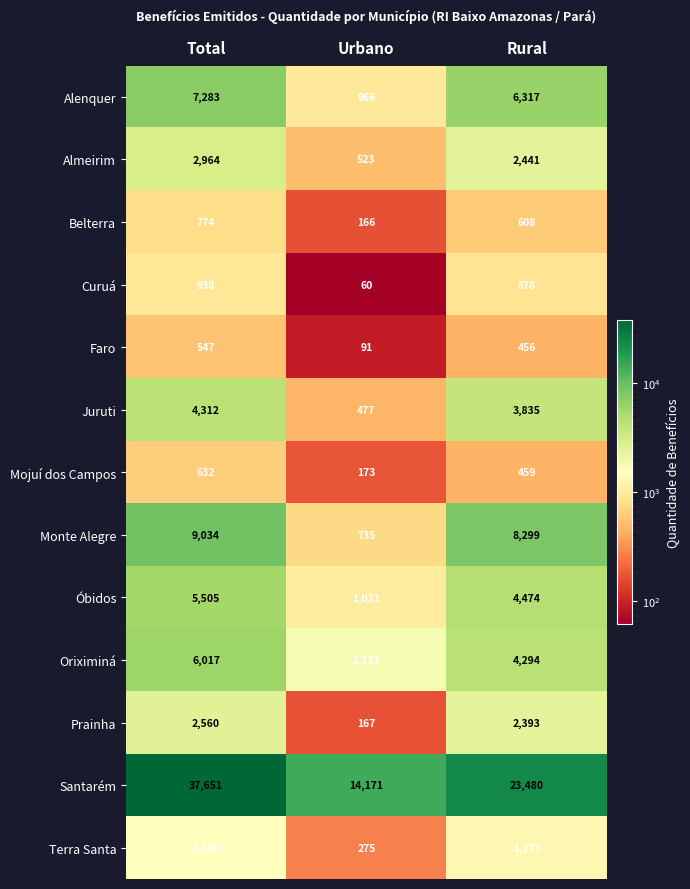

What is the spread (max minus min) of values at Total?

37104